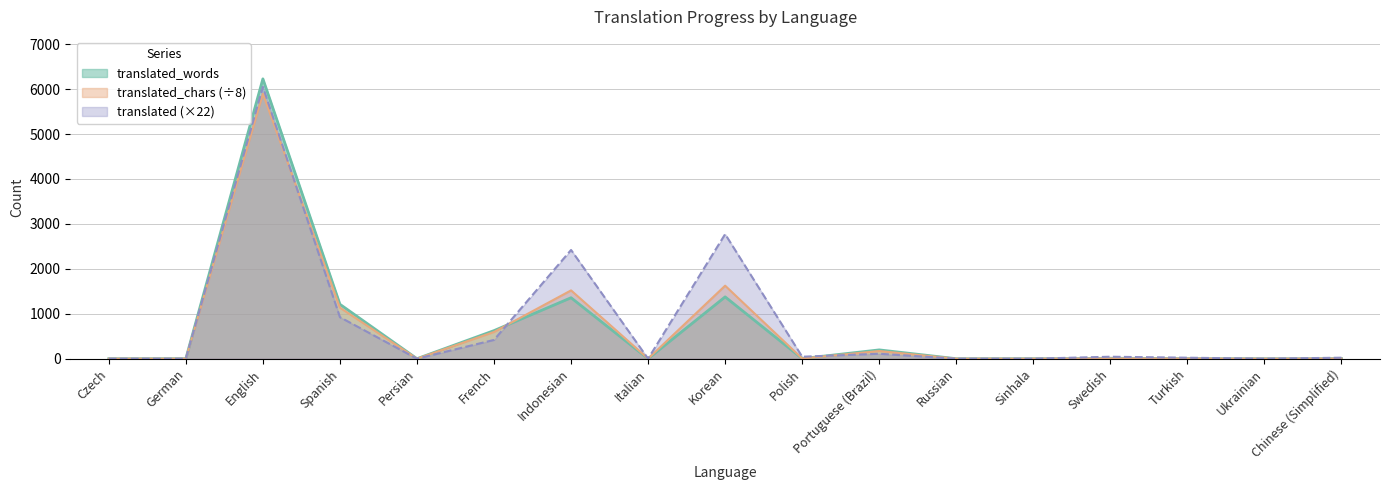

What are all the series names shown in the legend?

translated_words, translated_chars (÷8), translated (×22)